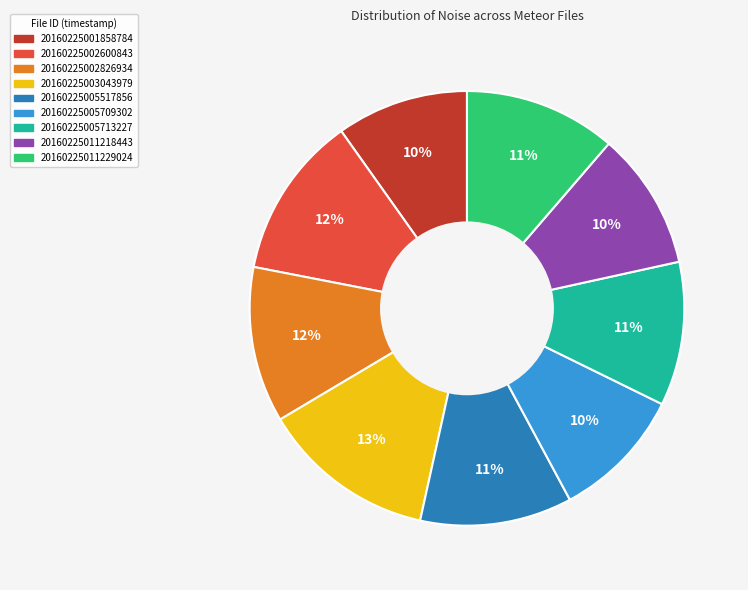

True or false: 20160225002826934 accounts for 6% of the total.

False